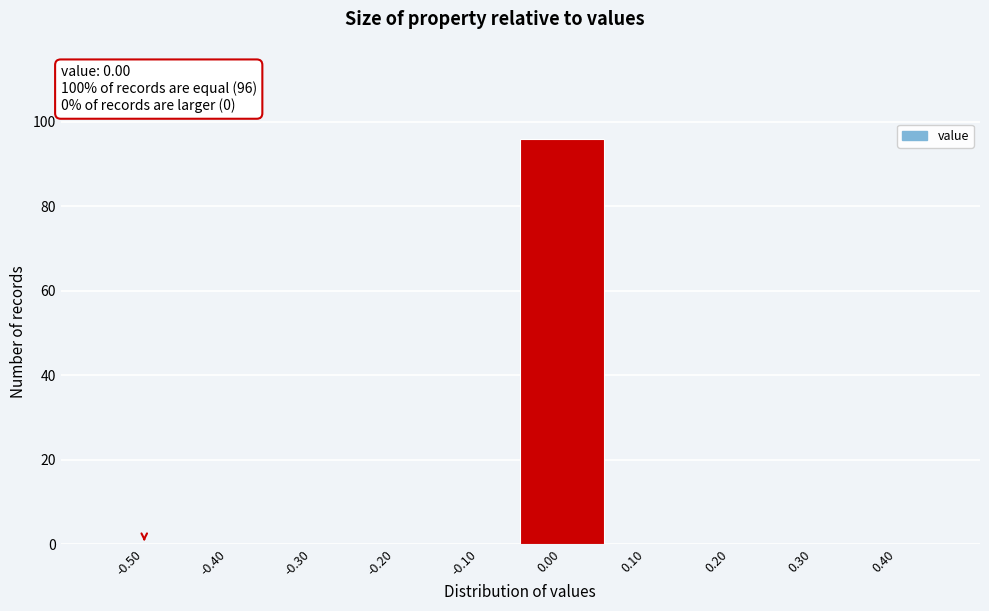

Reading left to right, transcribe all the data shown in this chart.

-0.50=0	-0.40=0	-0.30=0	-0.20=0	-0.10=0	0.00=96	0.10=0	0.20=0	0.30=0	0.40=0